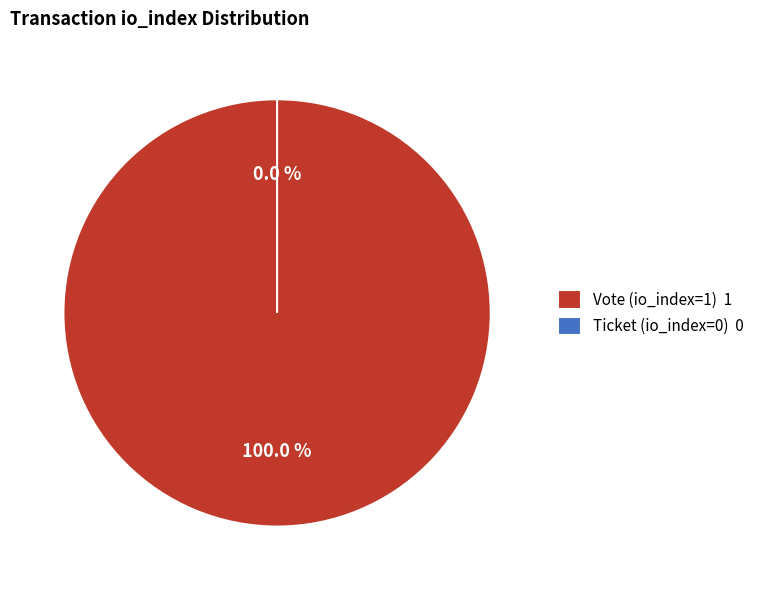

How many segments does this pie chart have?

2